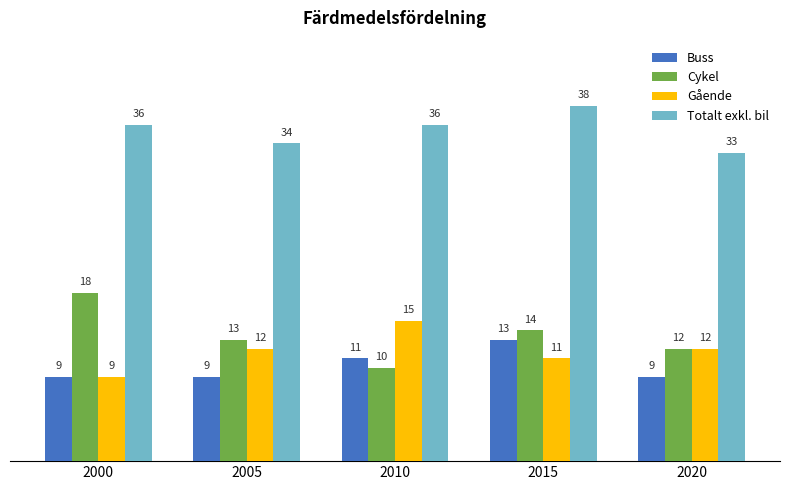

How many values in the Buss series exceed 9?

2